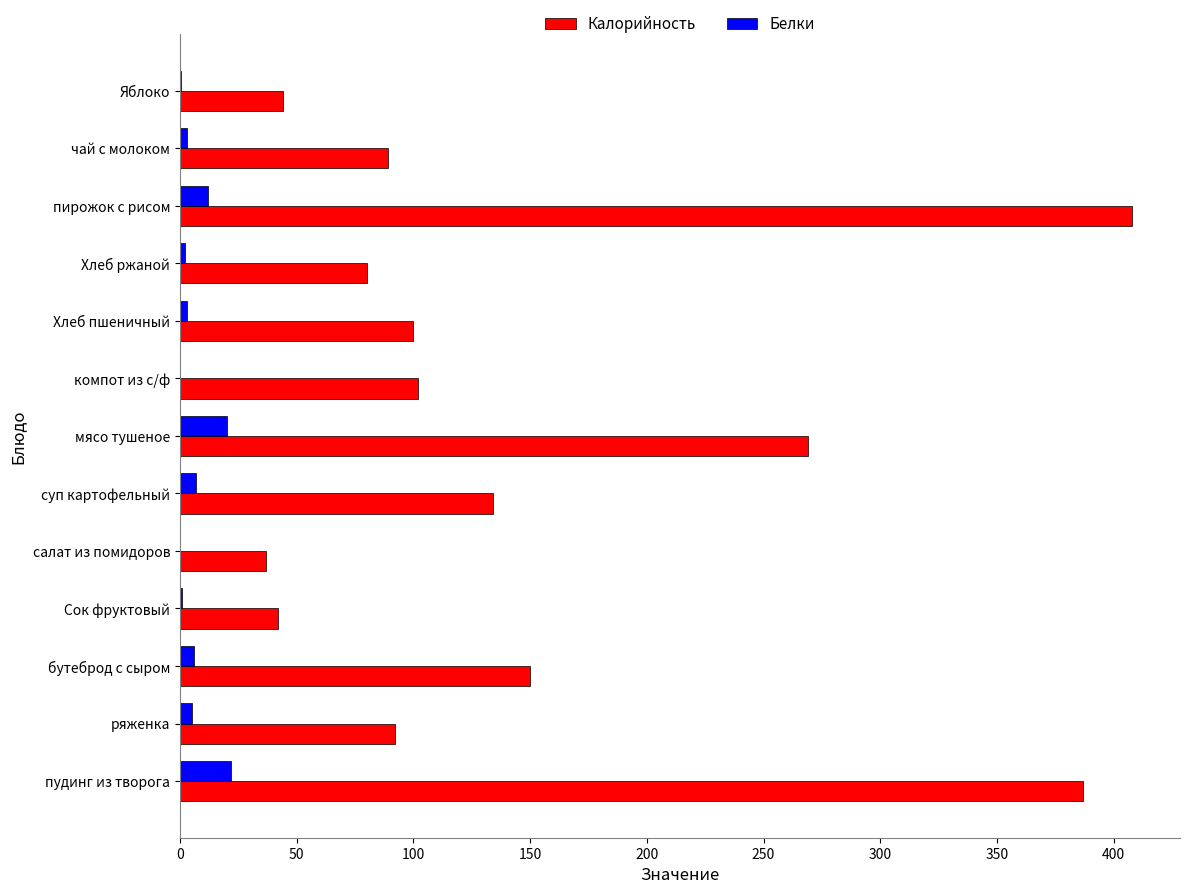

What is the sum of all Калорийность values?

1934.2